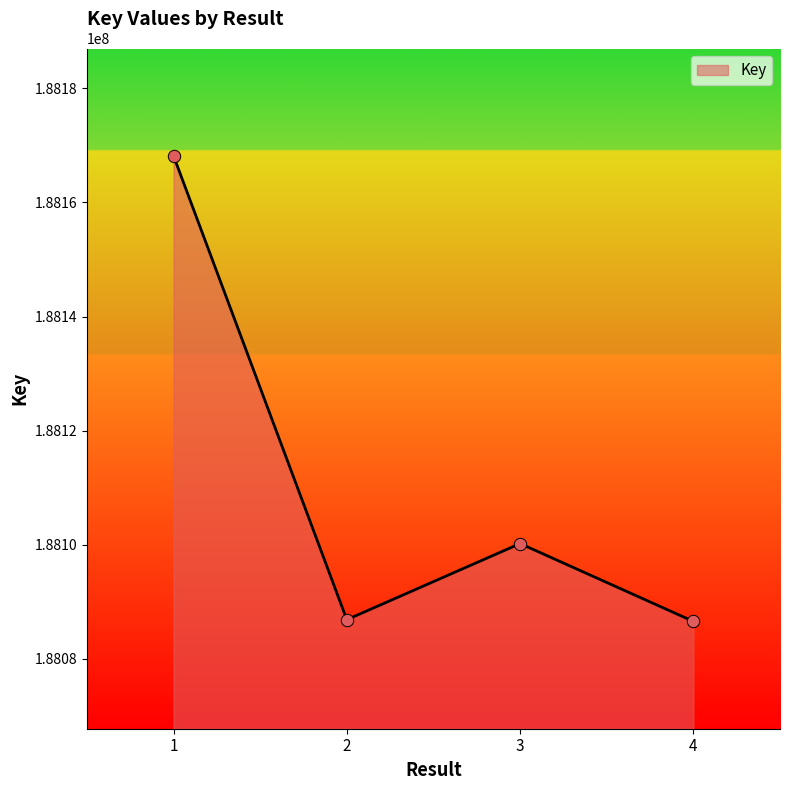

Which has a higher value, 4 or 1?

1